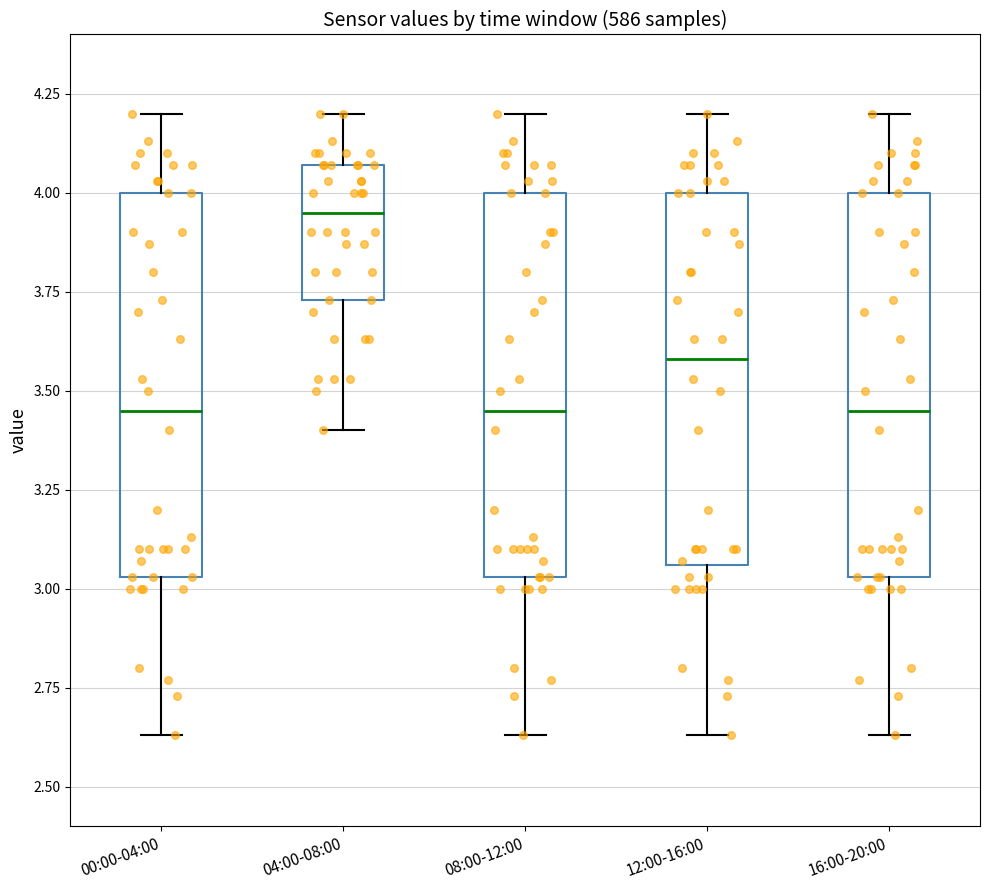

Where does the upper whisker of the box for 00:00-04:00 end on the y-axis? The values are not printed on the chart, so give them approximately, as read against the axis.

4.20